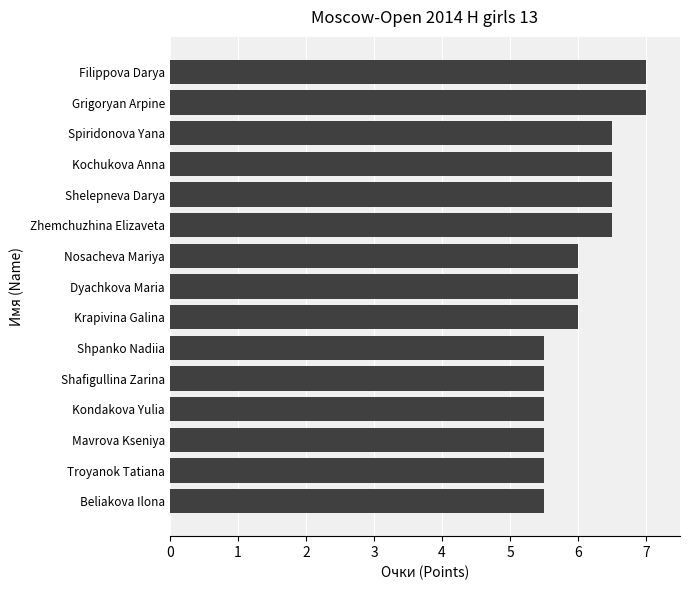

What is the difference between the maximum and second lowest values?

1.5